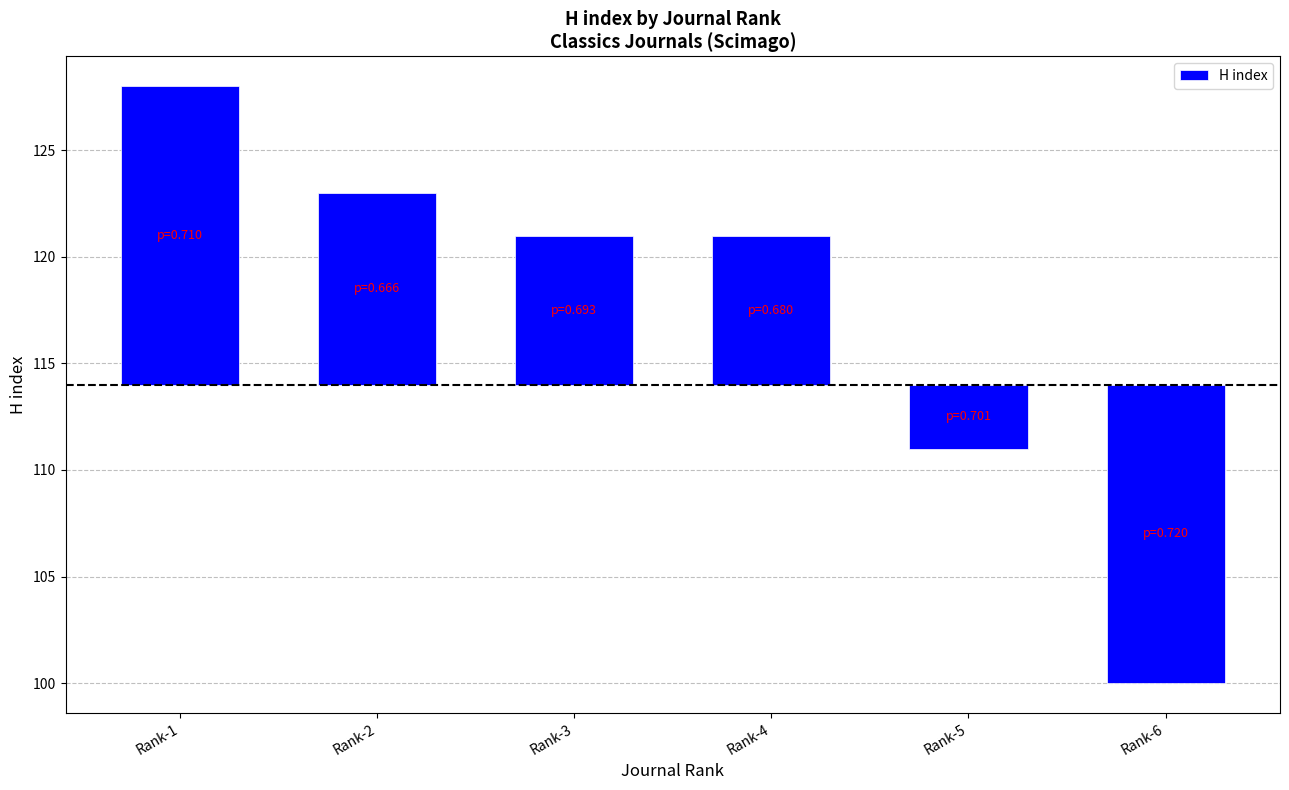

The chart shows a value of 10 at Rank-1. True or false?

False